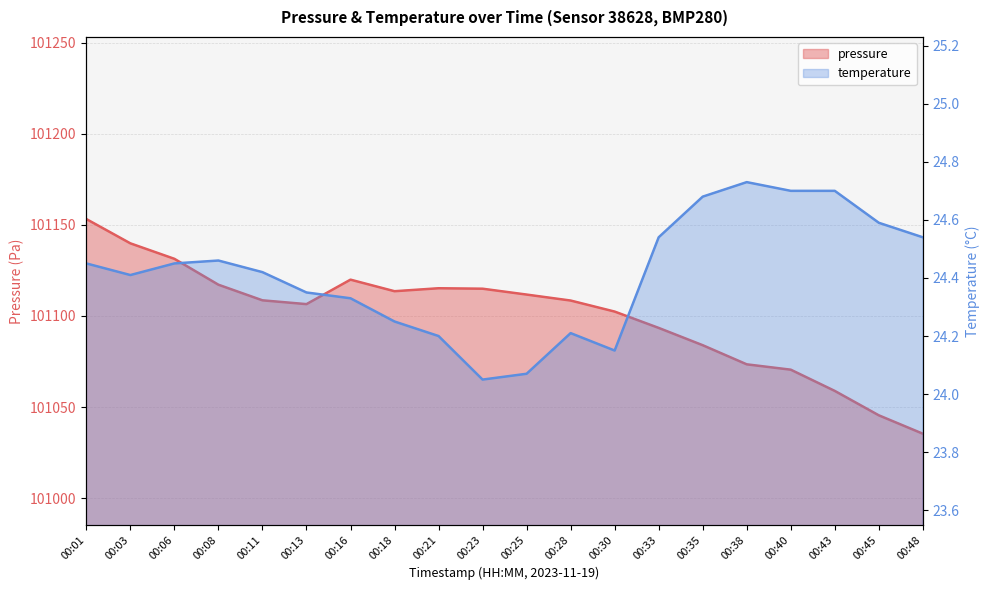

What are all the series names shown in the legend?

pressure, temperature